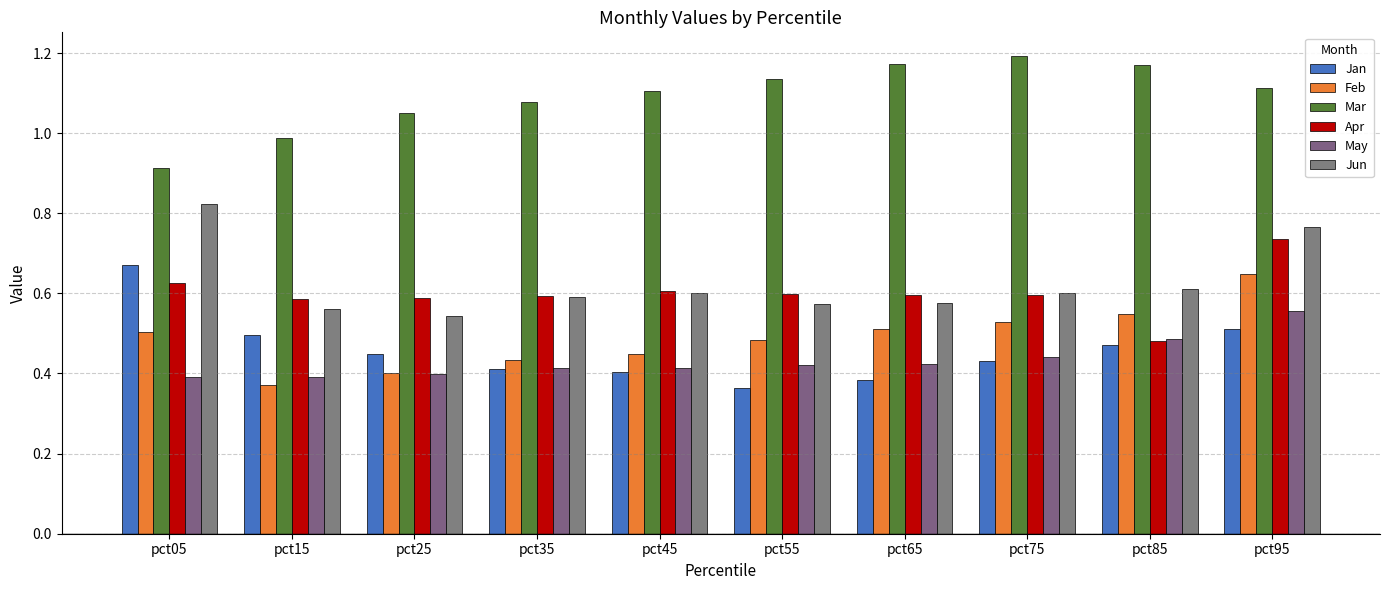

At pct05, list the series in order from smallest to largest.

May, Feb, Apr, Jan, Jun, Mar